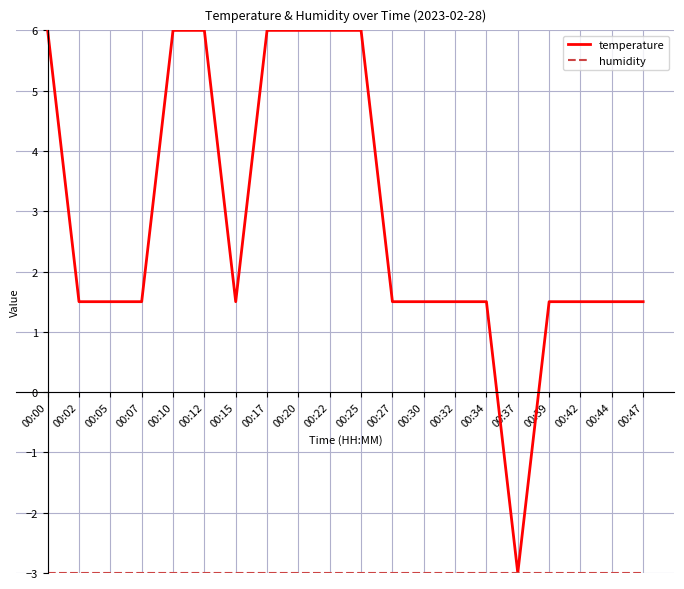

True or false: temperature has a value of 1.5 at 00:27.

True